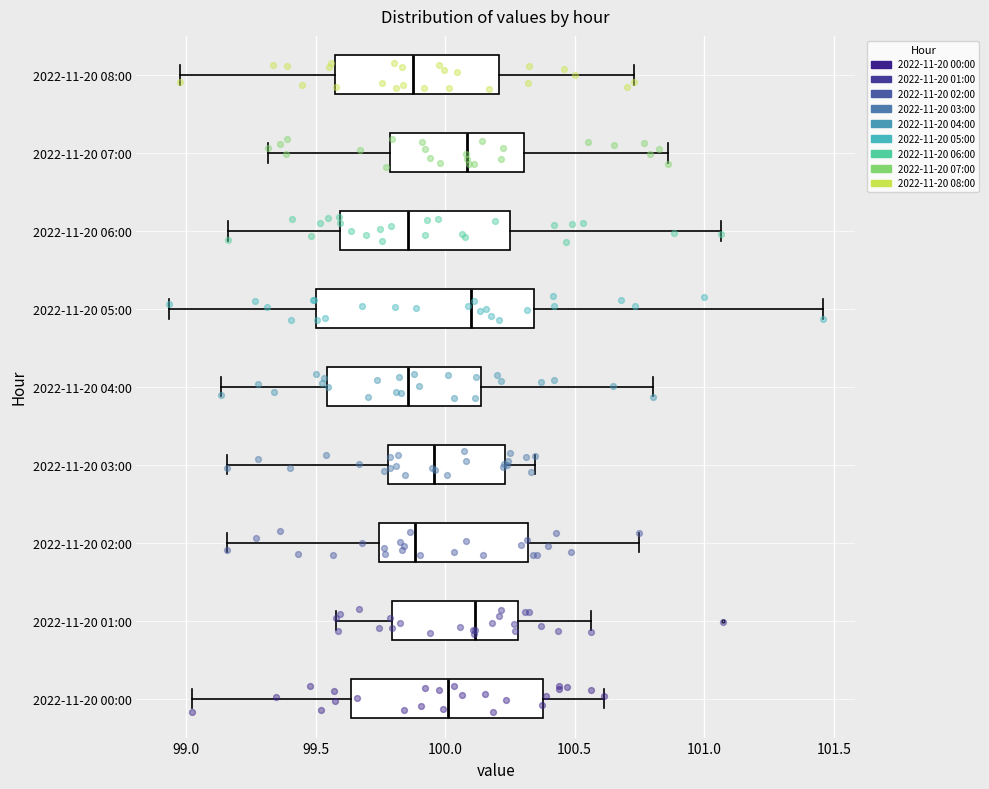

Where does the median line of the box for 2022-11-20 06:00 sit on the x-axis? The values are not printed on the chart, so give them approximately, as read against the axis.

99.85